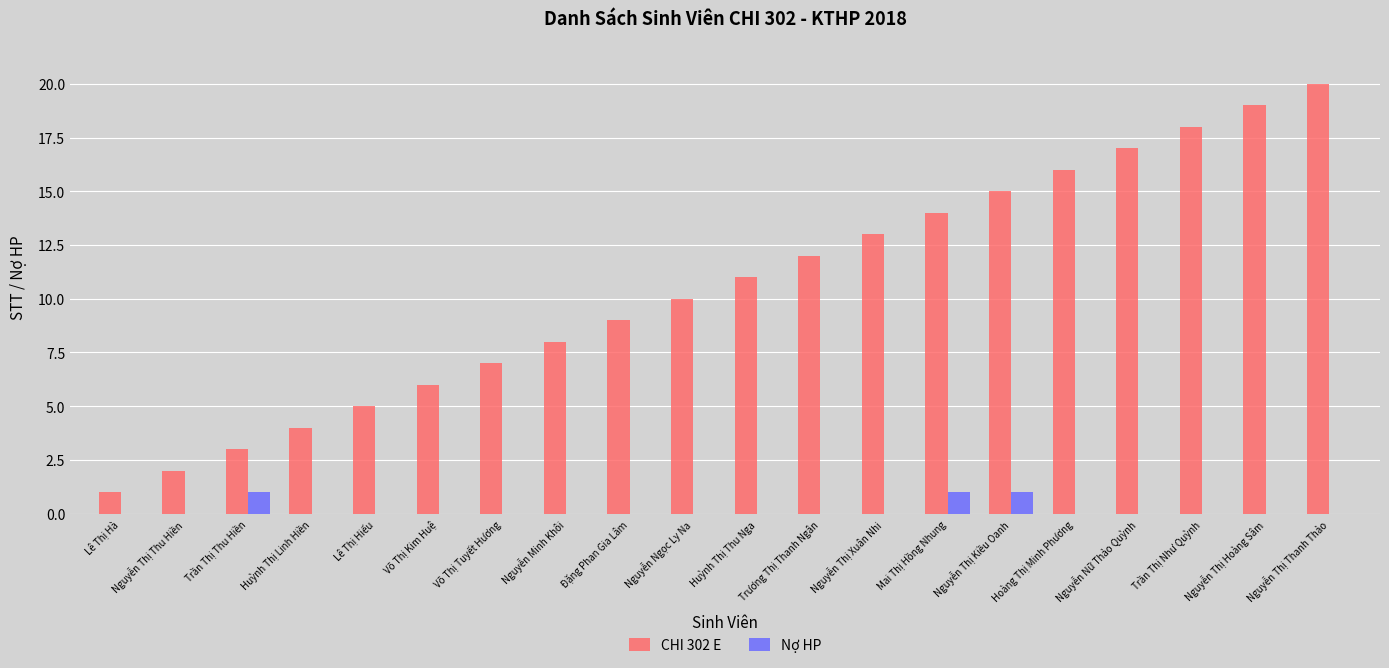

Is the value of CHI 302 E at Trần Thị Thu Hiền greater than the value of Nợ HP at Nguyễn Minh Khôi?

Yes